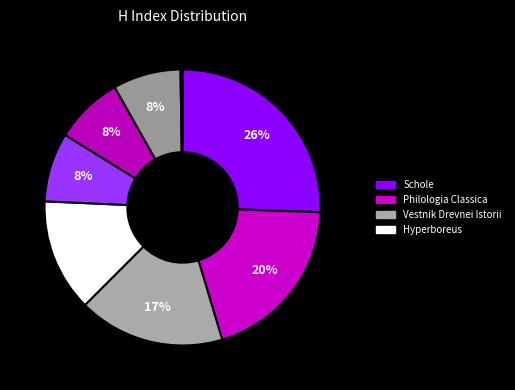

How many slices are in this pie chart?

8